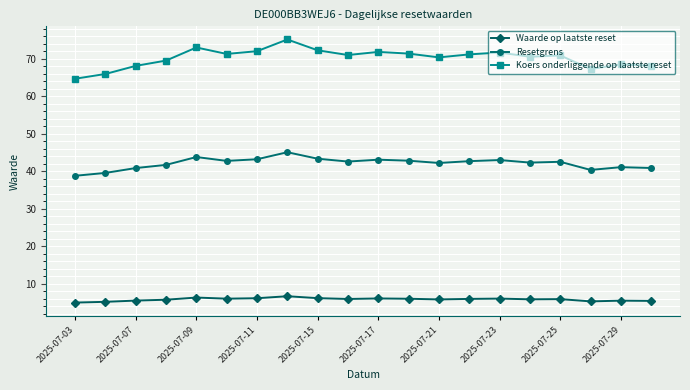

What is the maximum value shown in the chart?

75.1